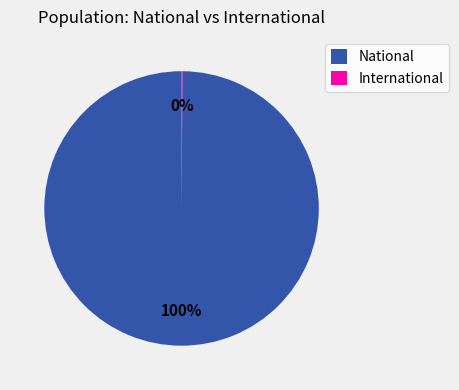

The National slice represents 100% of the pie. True or false?

True